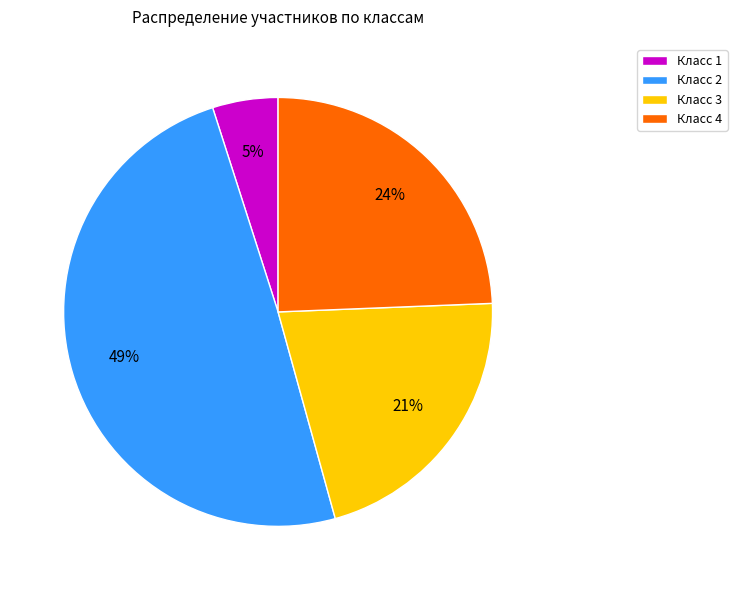

True or false: Класс 4 accounts for 12% of the total.

False